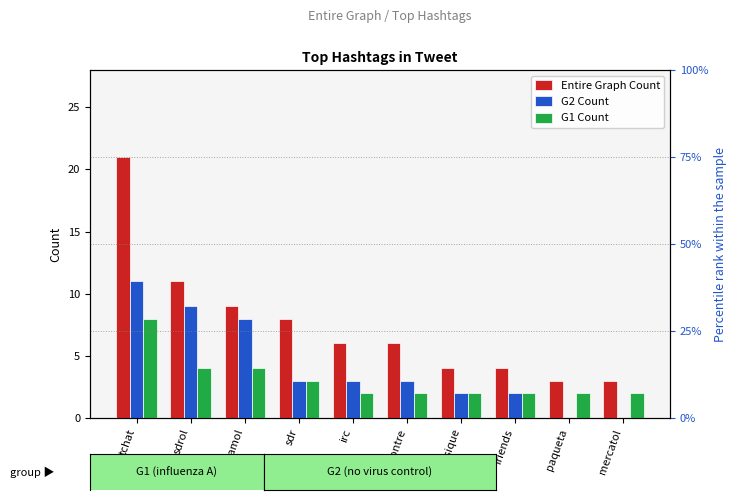

At which label does Entire Graph Count reach its minimum?

paqueta